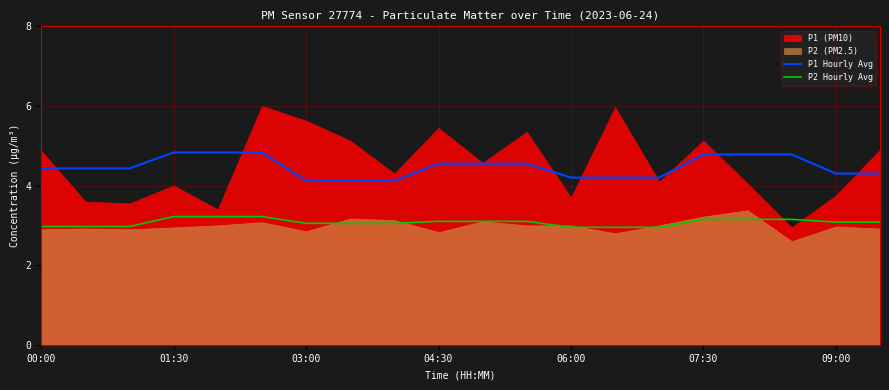

True or false: P2 Hourly Avg and P1 Hourly Avg intersect in this chart.

False